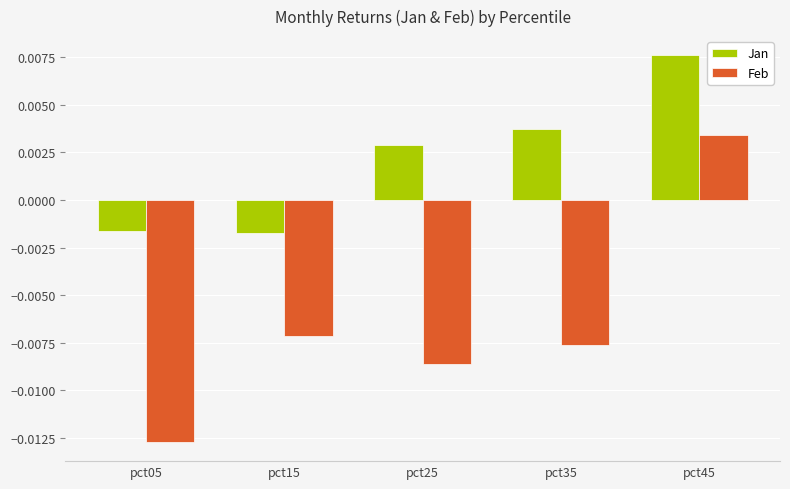

Which series has the largest range (max minus min)?

Feb